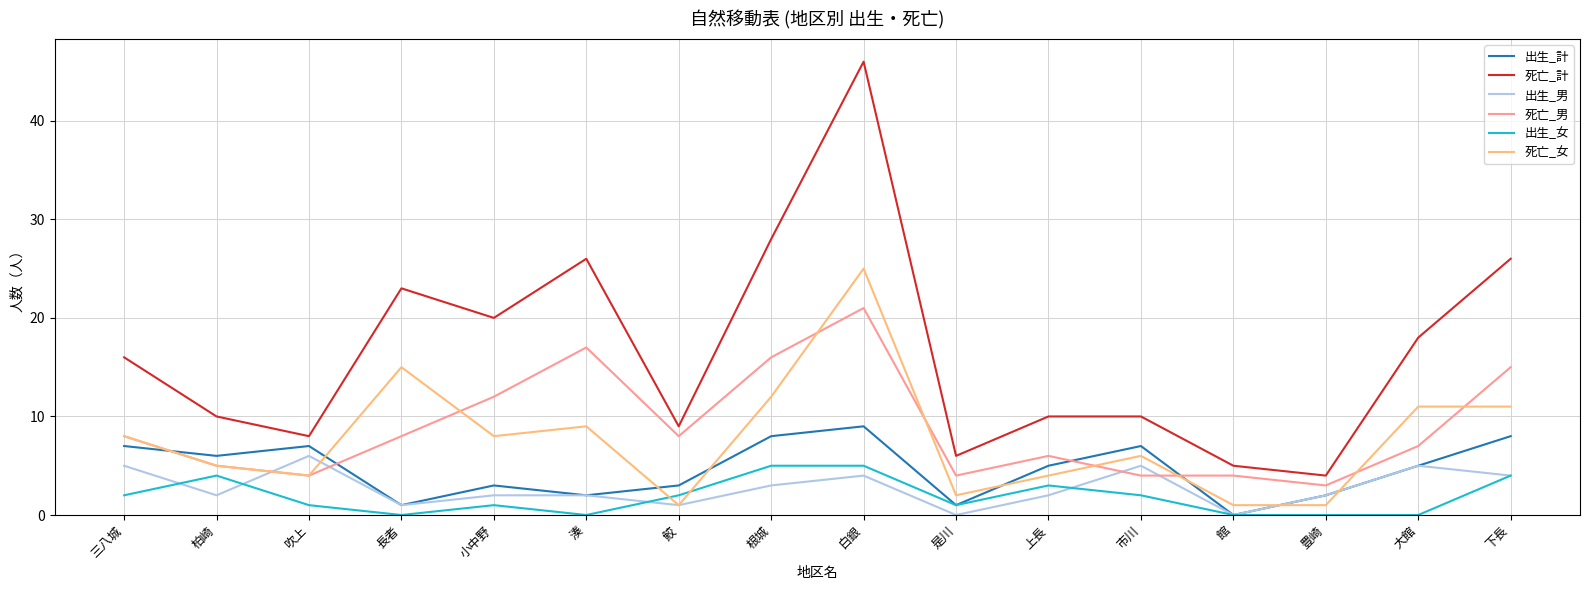

What position from the left is 白銀?

9